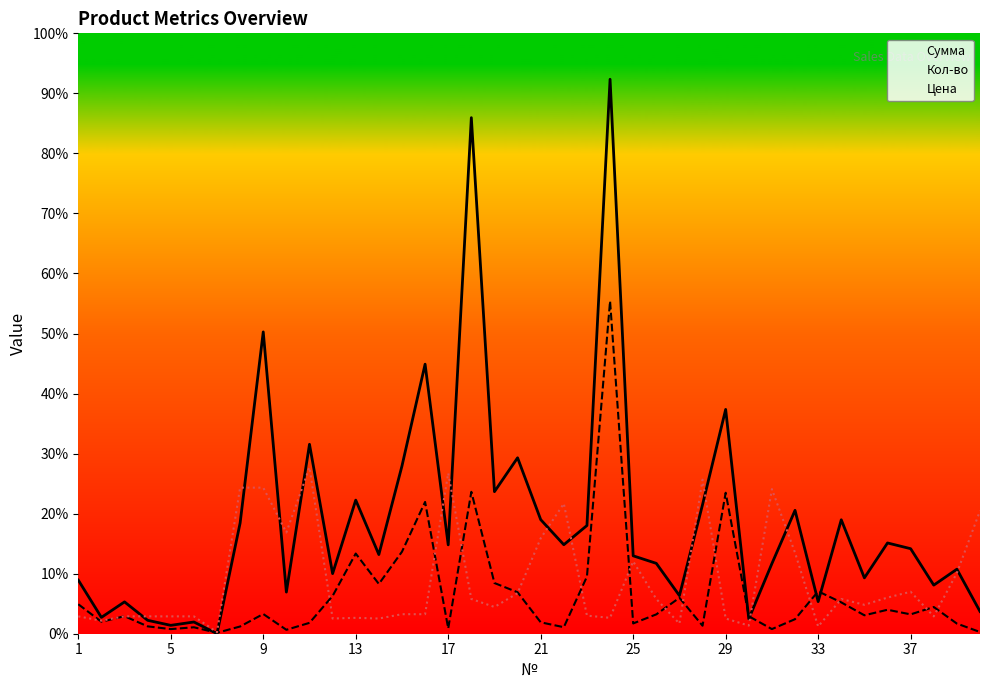

True or false: Кол-во and Цена intersect in this chart.

True